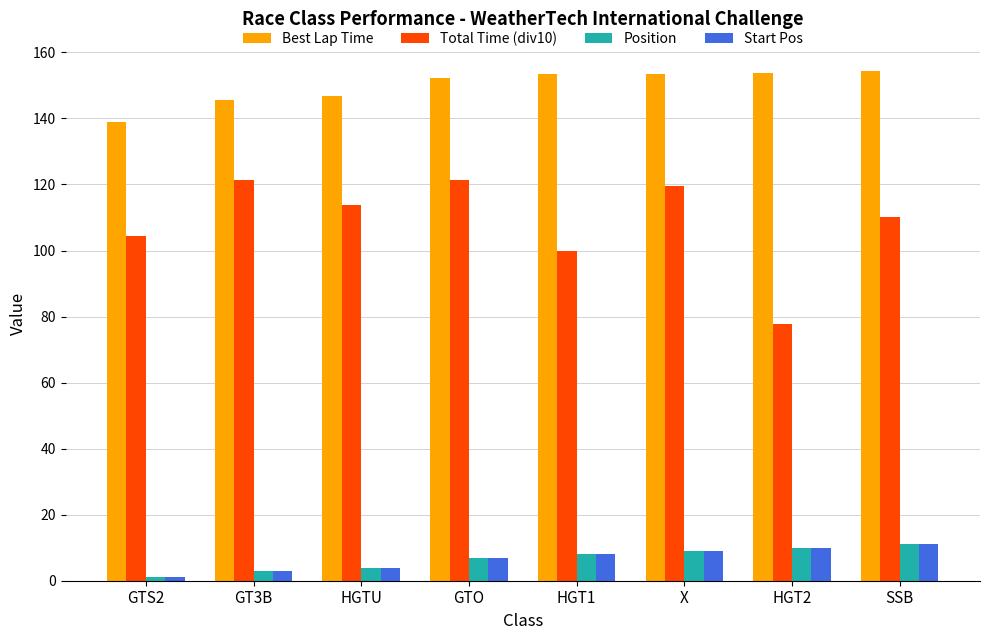

Which series has the largest total across all categories?

Best Lap Time